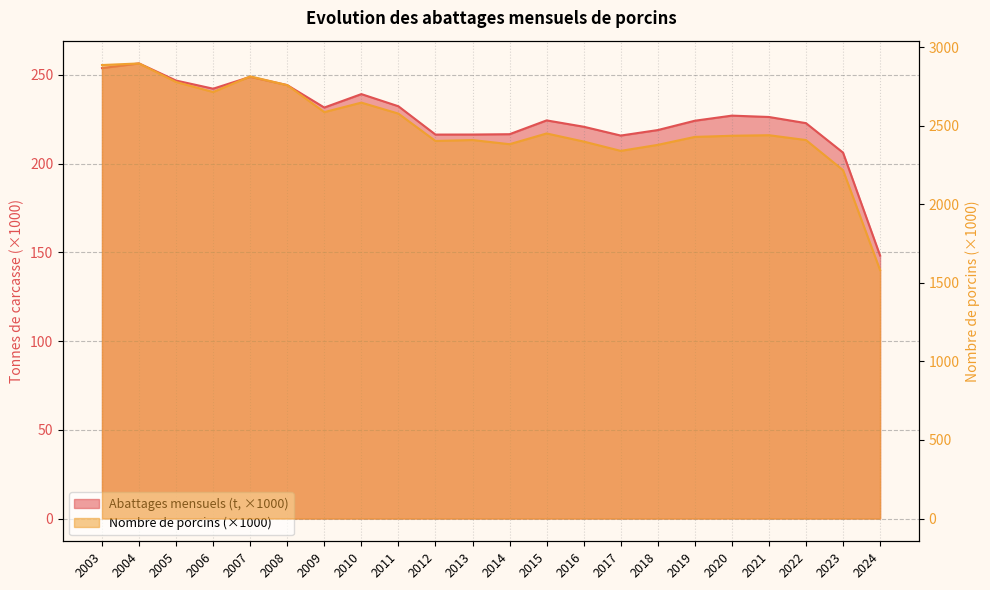

Where is the first local maximum for Abattages mensuels (tonnes)?

2004